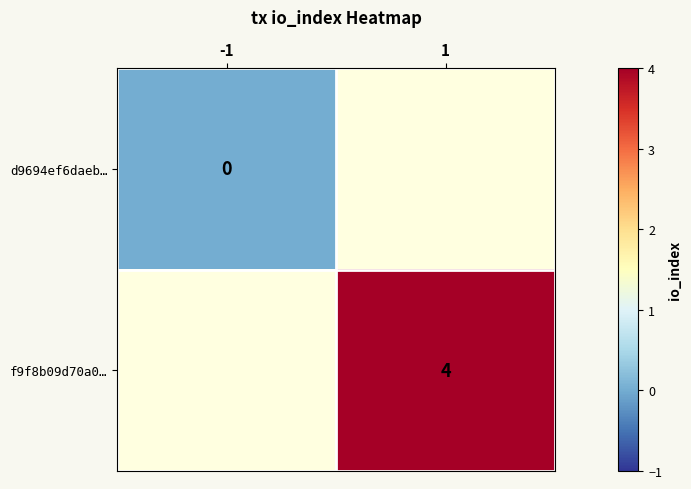

Is it true that f9f8b09d70a0… equals 4 at 1?

True